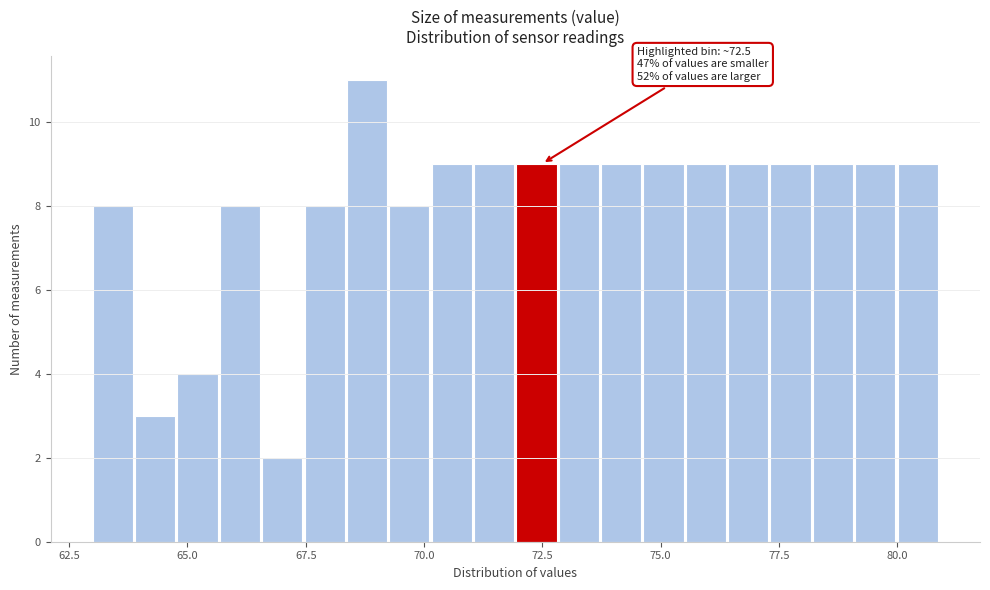

Read against the x-axis, roughly where is the centre of the tallest bar?

69.0